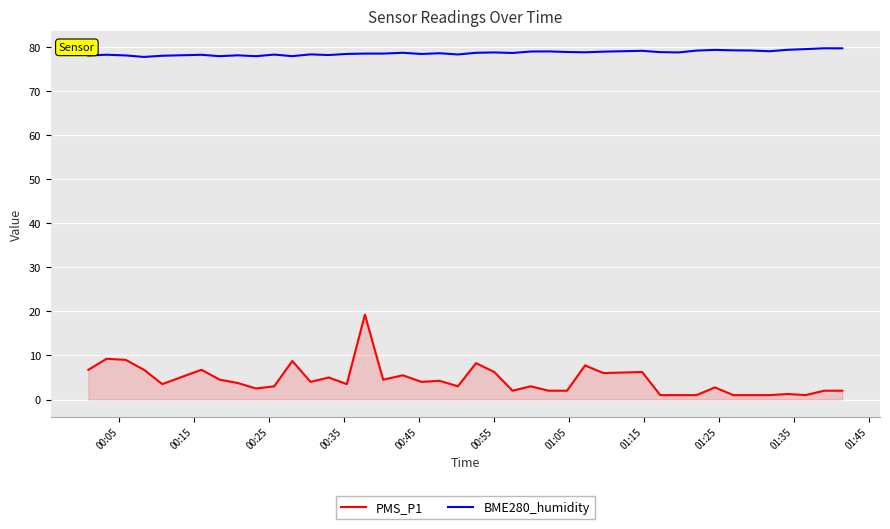

What is the greatest value displayed?

79.7